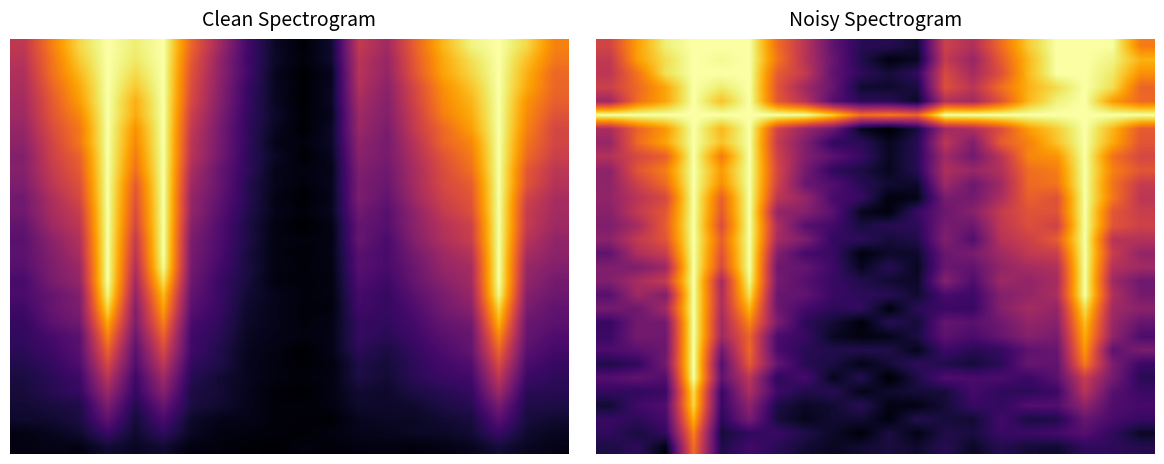

Count the number of categories in the chart.

20